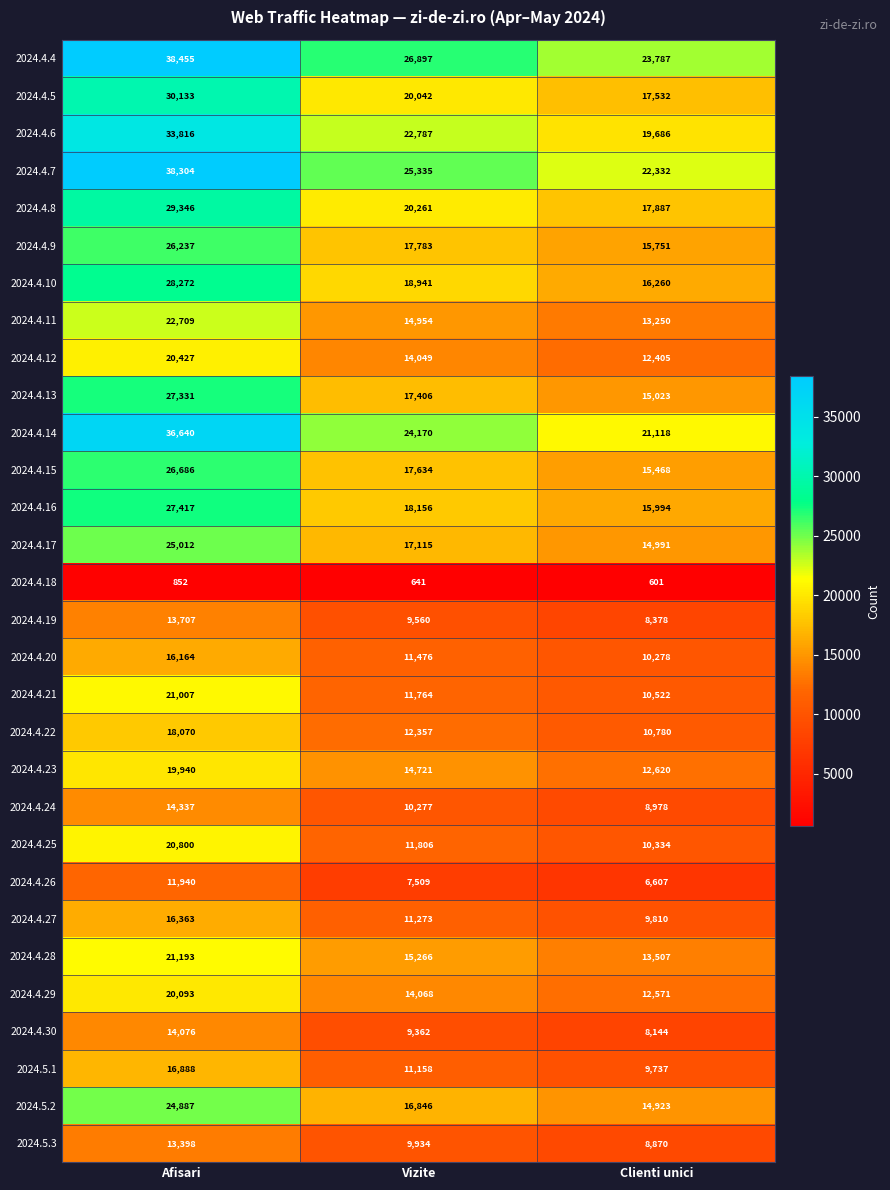

Which series has the largest total across all categories?

2024.4.4